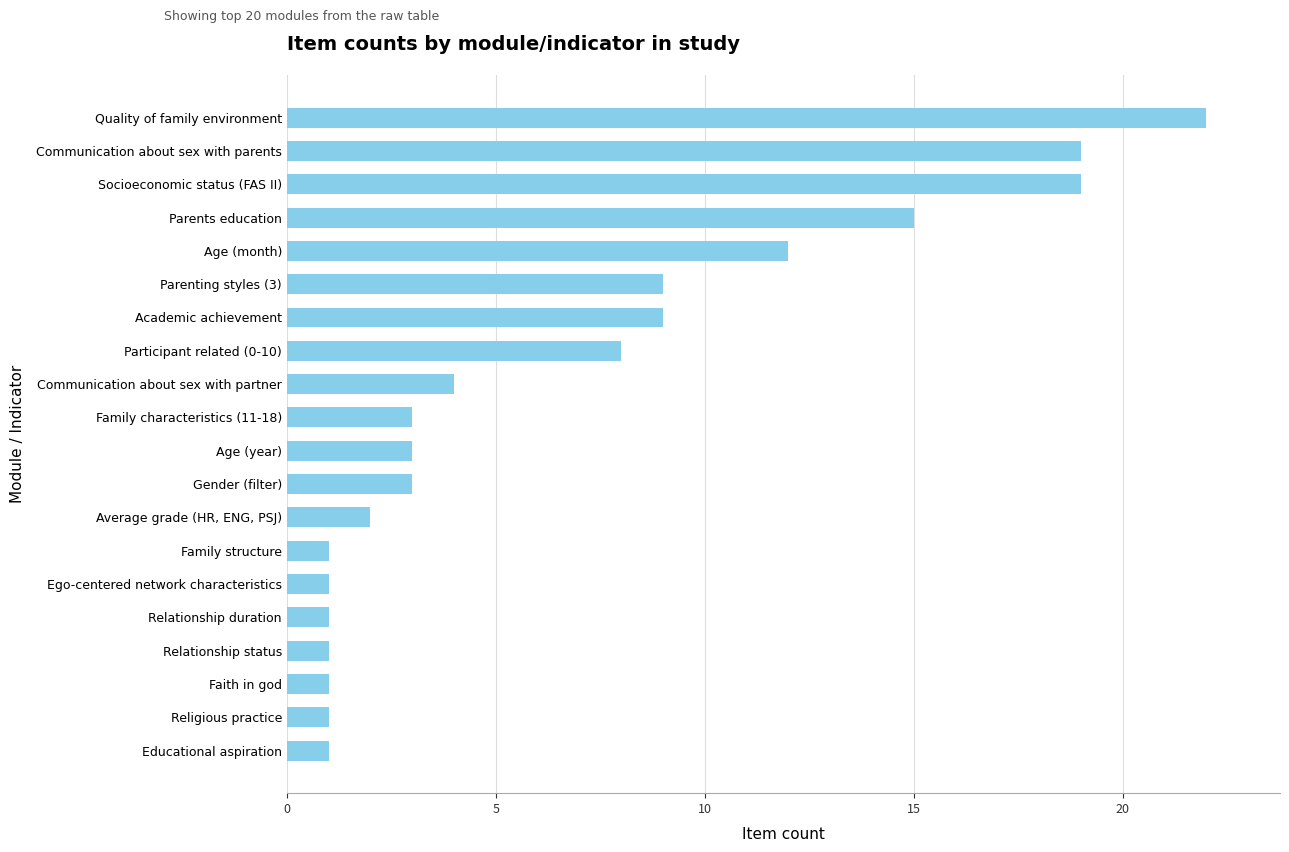

What is the change in value from Relationship duration to Academic achievement?

+8